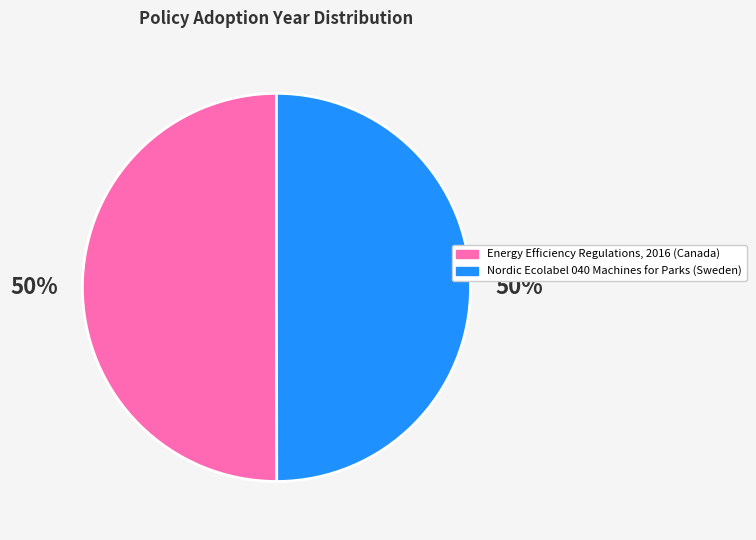

What is the ratio of the value at Energy Efficiency Regulations, 2016 (Canada) to the value at Nordic Ecolabel 040 Machines for Parks (Sweden)?

1.0